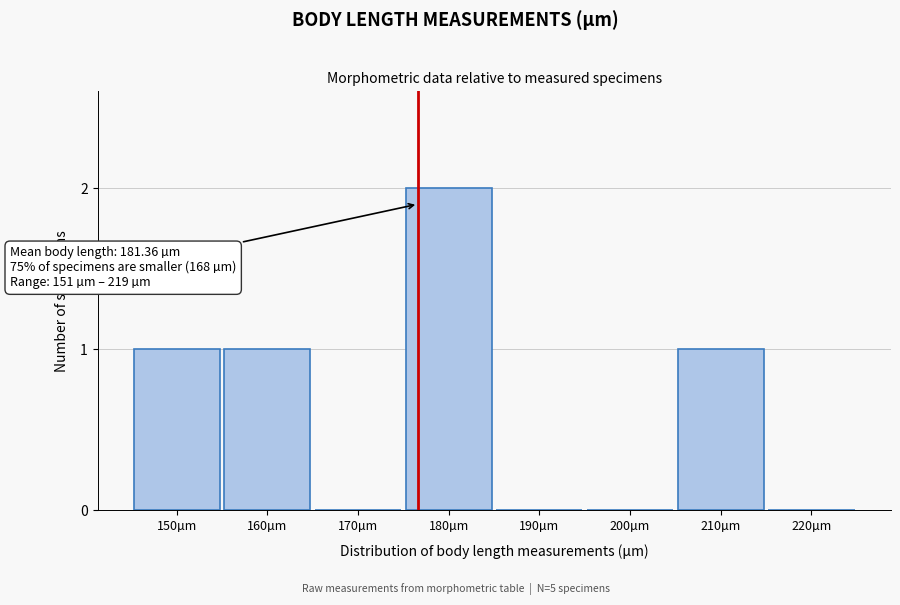

Reading right to left, list all the values displayed in this chart.

220µm=0	210µm=1	200µm=0	190µm=0	180µm=2	170µm=0	160µm=1	150µm=1